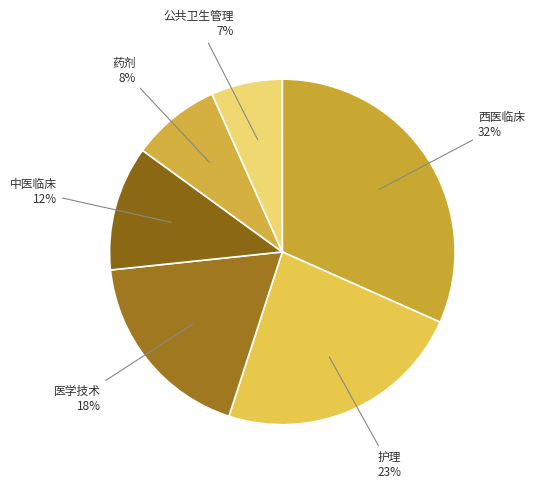

How many slices are in this pie chart?

6